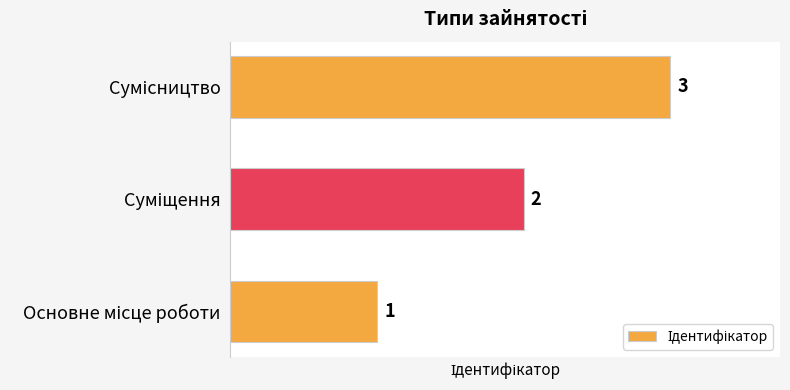

What is the greatest value displayed?

3